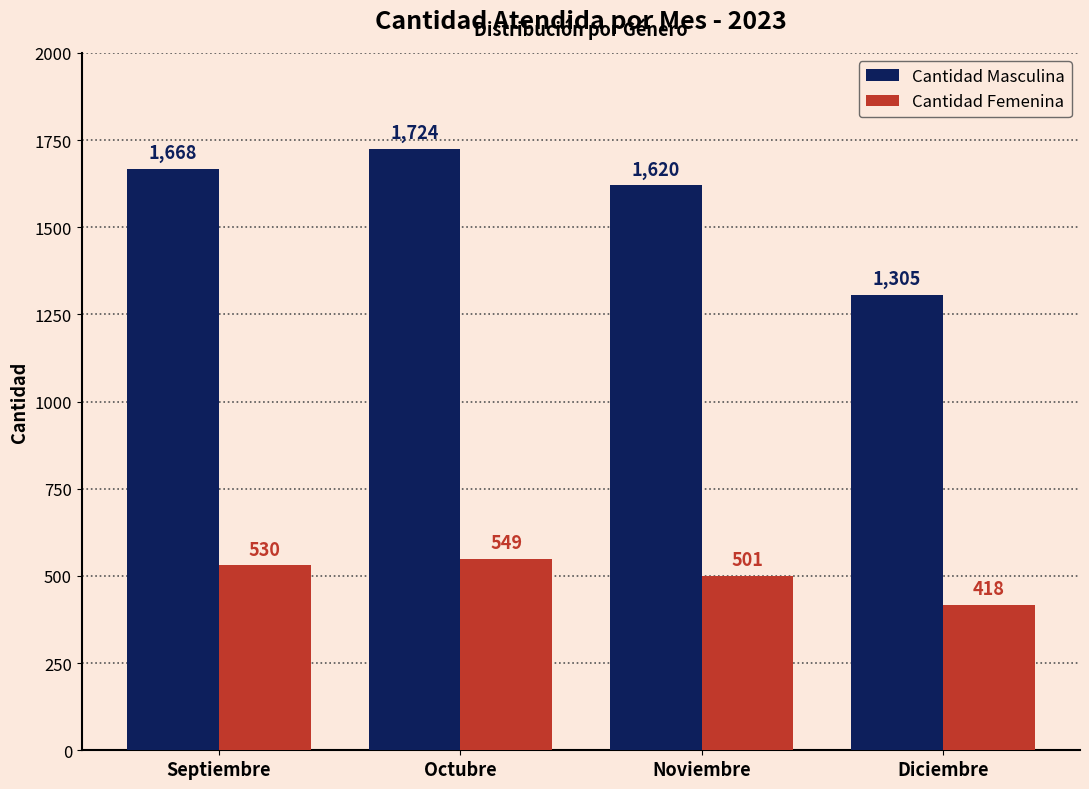

What is the smallest value displayed?

418